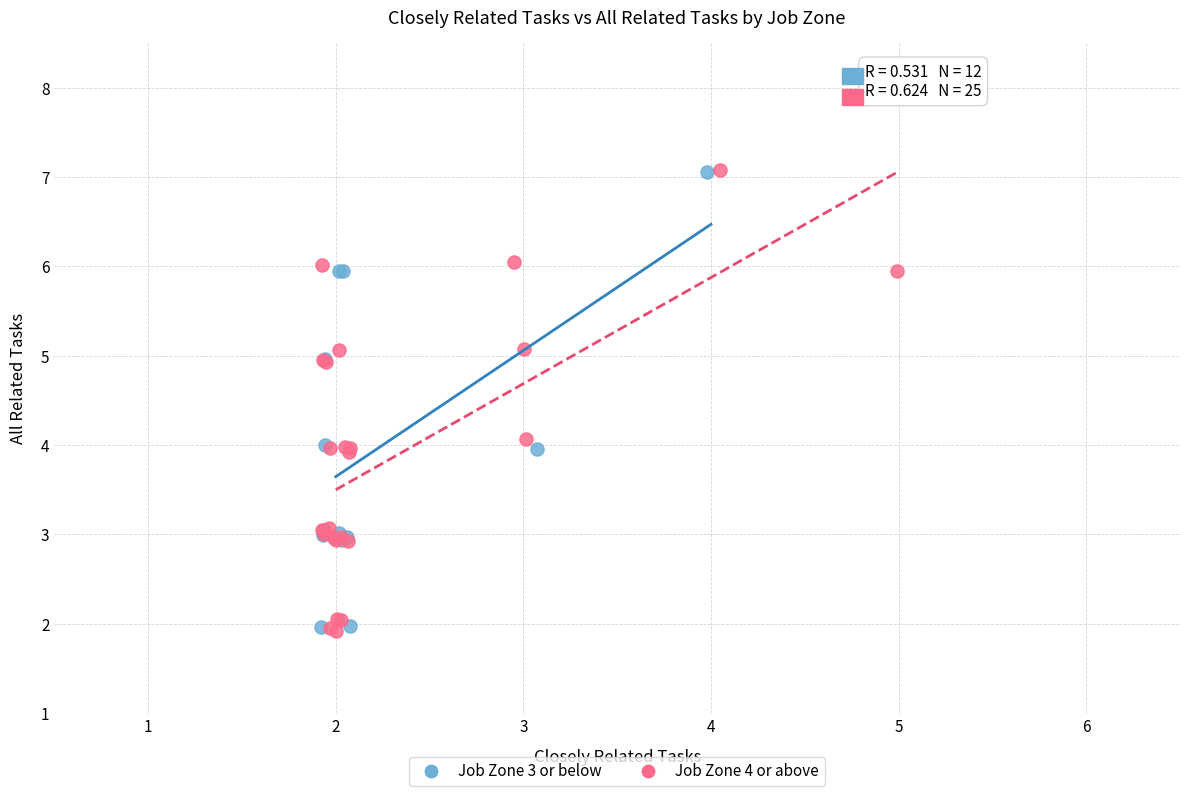

What are all the series names shown in the legend?

Job Zone 3 or below, Job Zone 4 or above